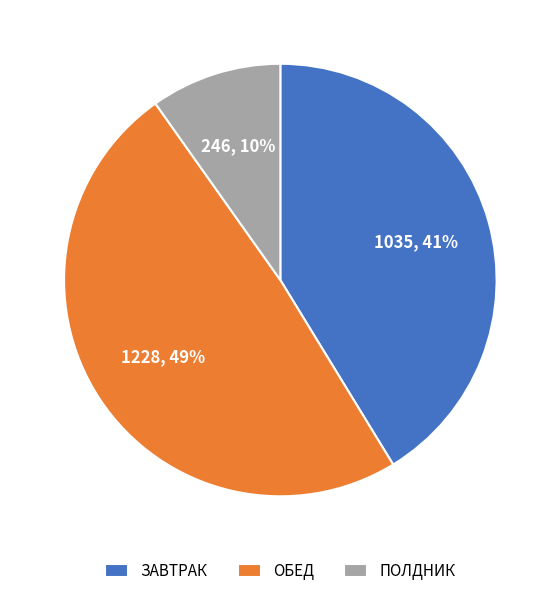

To the nearest percent, what is the average slice percentage?

33%